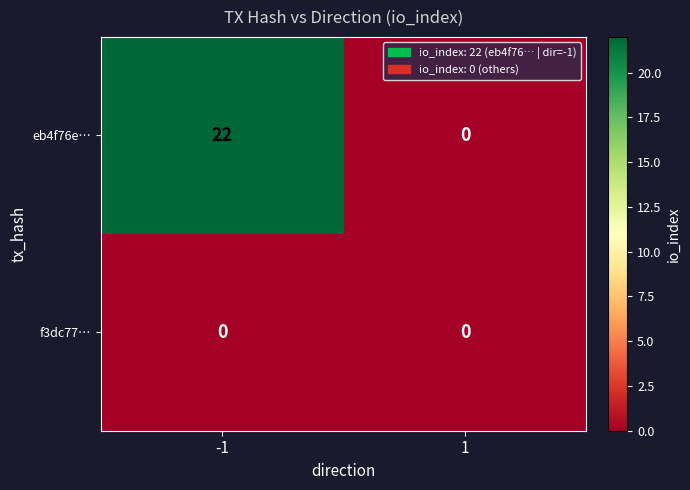

What is the average value of the eb4f76e… series?

11